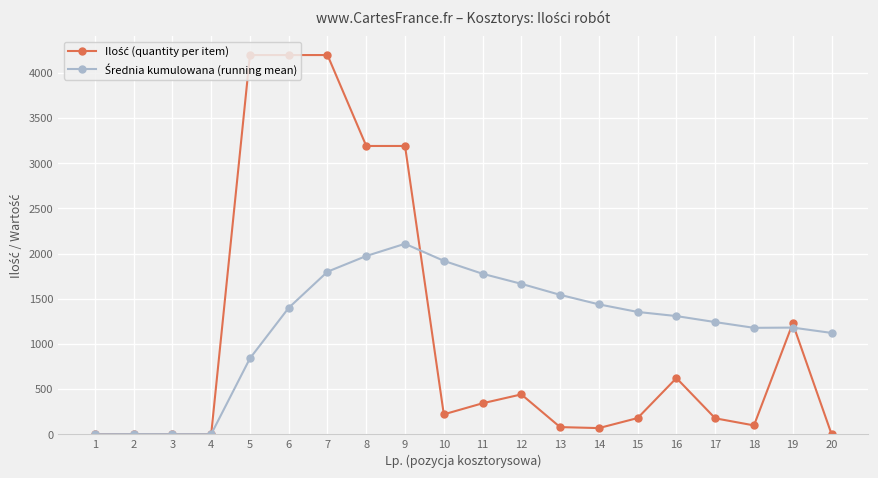

How many lines are shown in the chart?

2